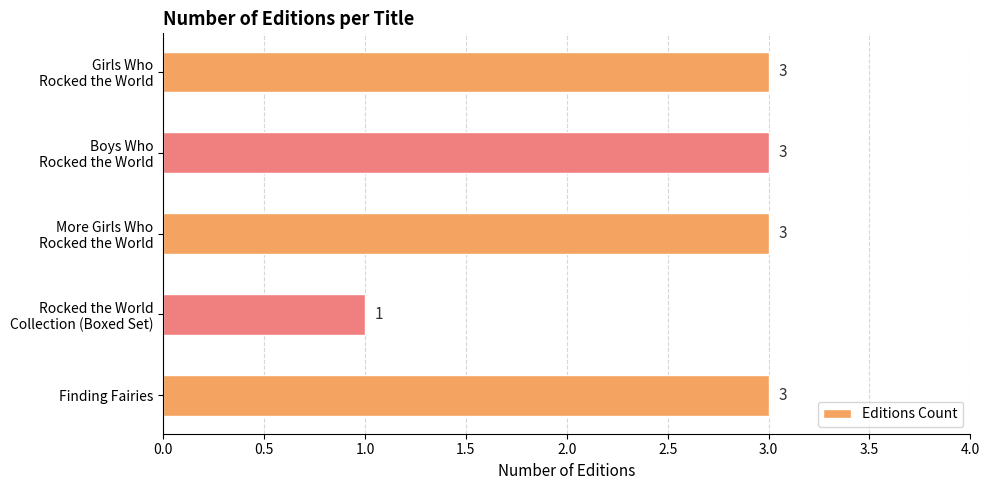

Are the bars grouped side by side (vs. stacked)?

No